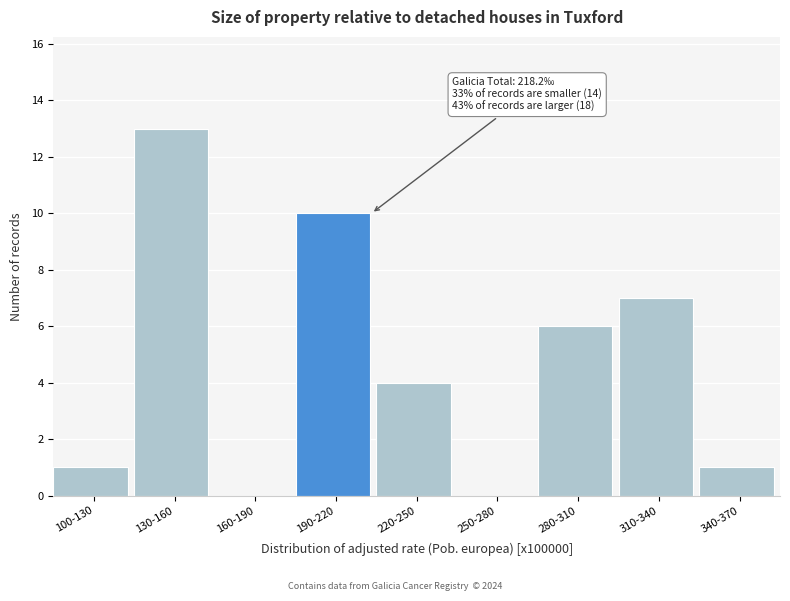

Reading left to right, extract all data points from this chart.

100‑130=1	130‑160=13	160‑190=0	190‑220=10	220‑250=4	250‑280=0	280‑310=6	310‑340=7	340‑370=1